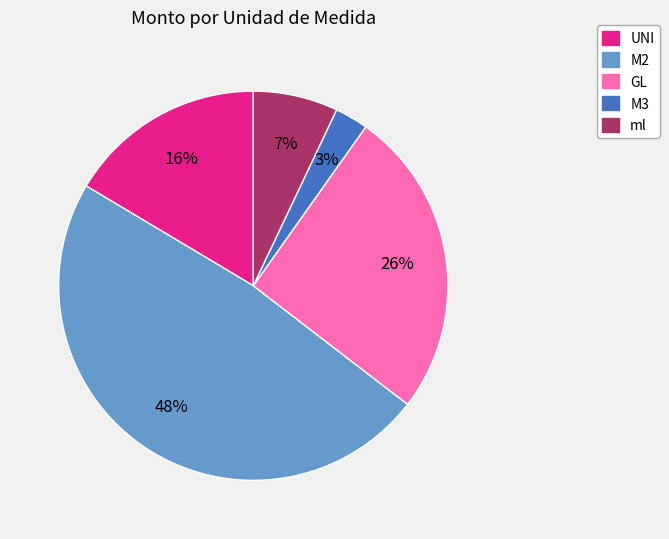

Is there a majority slice in this chart?

No